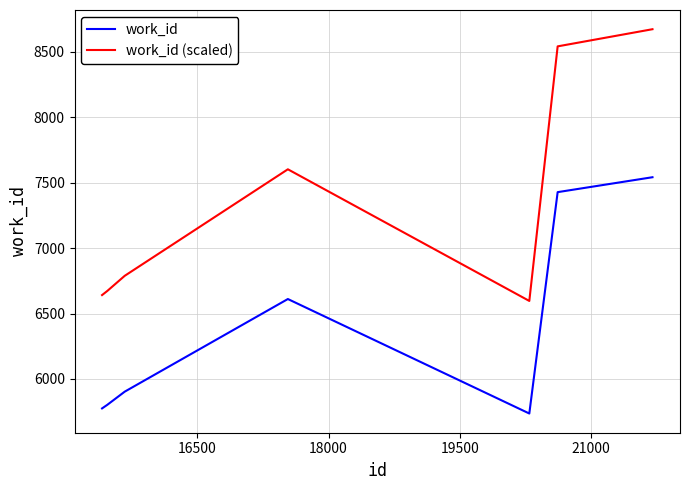

Which series has the largest total across all categories?

work_id (scaled)